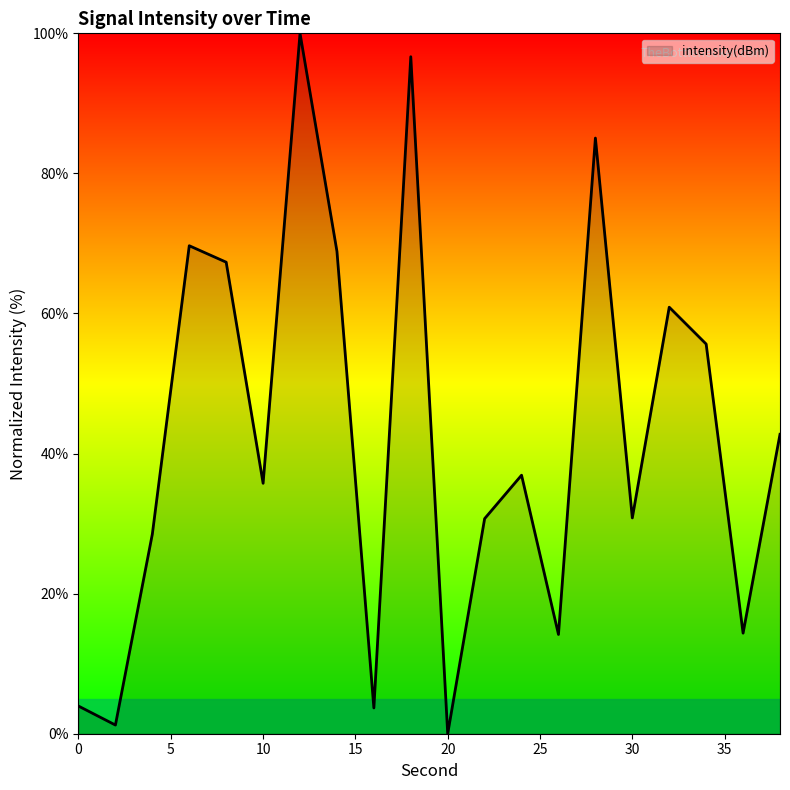

What is the maximum value shown in the chart?

100.0